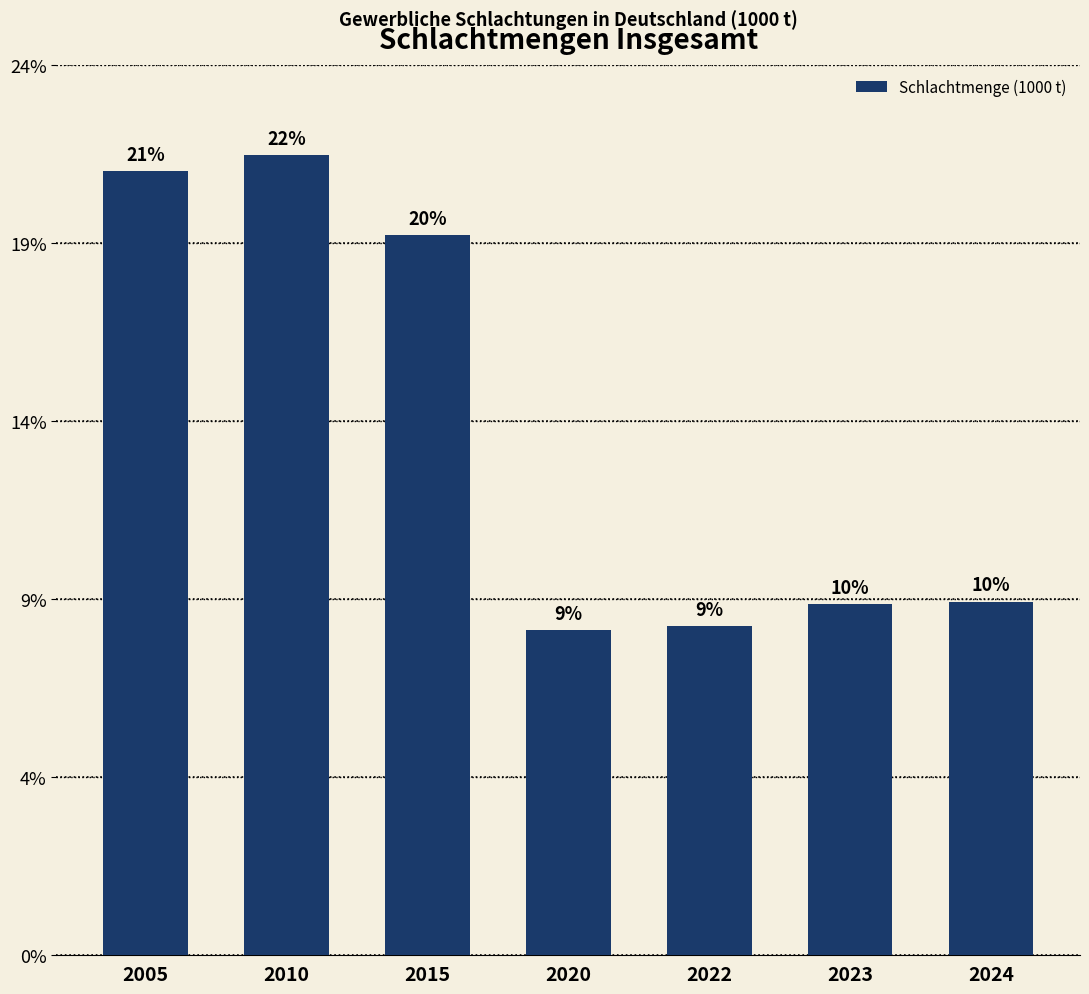

The chart shows a value of 16074 at 2023. True or false?

False